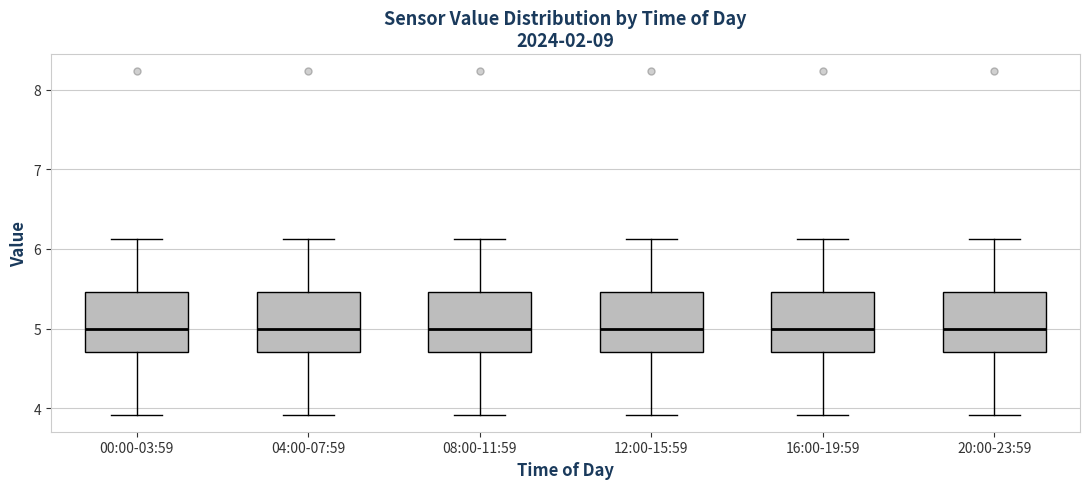

Reading left to right, transcribe this box plot: for each box, give where its median line is, the range the box spans, and where its two whiskers end, as read against the y-axis. The values are not printed on the chart, so give them approximately, as read against the axis.

00:00-03:59: median 5.0, box 4.7 to 5.5, whiskers 3.9 to 6.1
04:00-07:59: median 5.0, box 4.7 to 5.5, whiskers 3.9 to 6.1
08:00-11:59: median 5.0, box 4.7 to 5.5, whiskers 3.9 to 6.1
12:00-15:59: median 5.0, box 4.7 to 5.5, whiskers 3.9 to 6.1
16:00-19:59: median 5.0, box 4.7 to 5.5, whiskers 3.9 to 6.1
20:00-23:59: median 5.0, box 4.7 to 5.5, whiskers 3.9 to 6.1